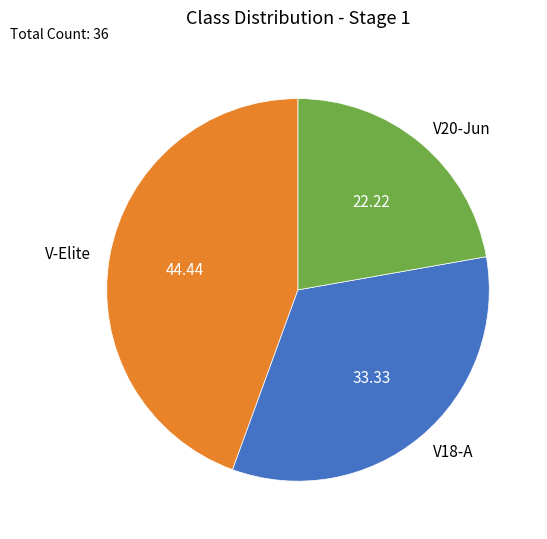

Combined, do V18-A and V-Elite account for over 50%?

Yes